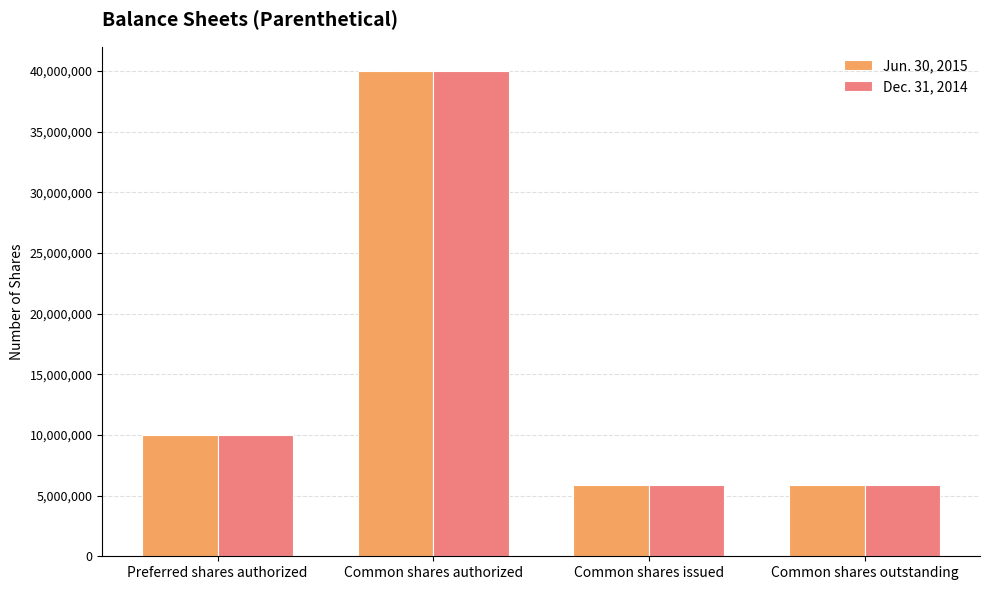

The Dec. 31, 2014 series shows 2725622 at Preferred shares authorized. True or false?

False